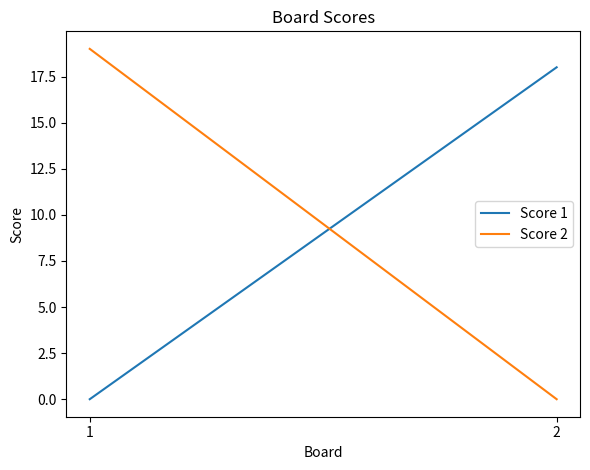

At 1, list the series in order from largest to smallest.

Score 2, Score 1